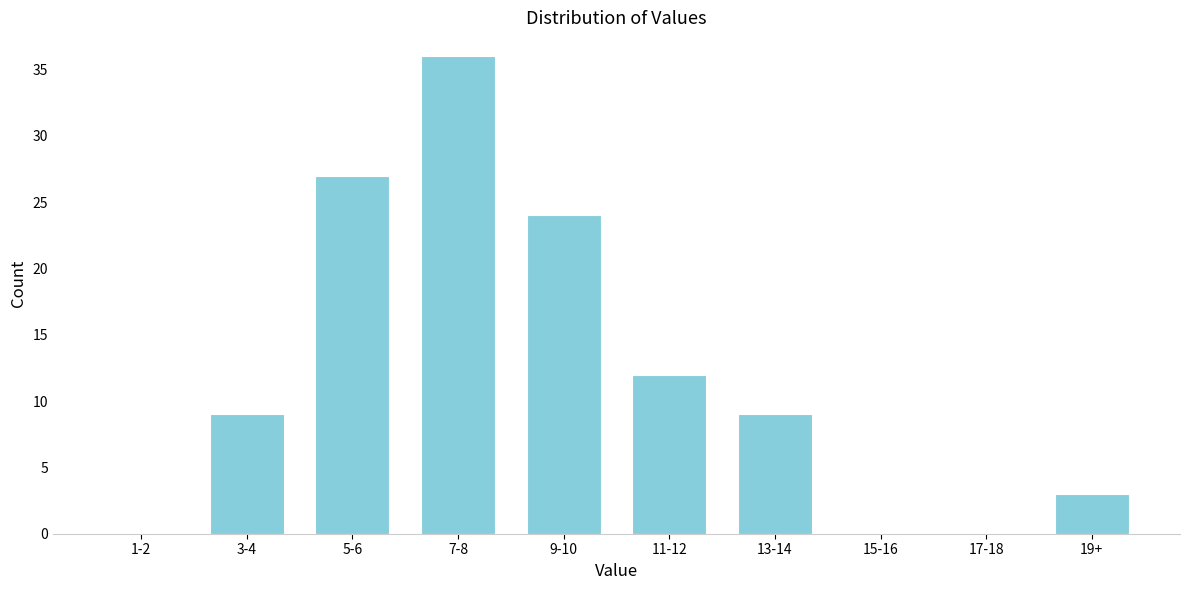

Reading right to left, extract all data points from this chart.

19+=3	17-18=0	15-16=0	13-14=9	11-12=12	9-10=24	7-8=36	5-6=27	3-4=9	1-2=0